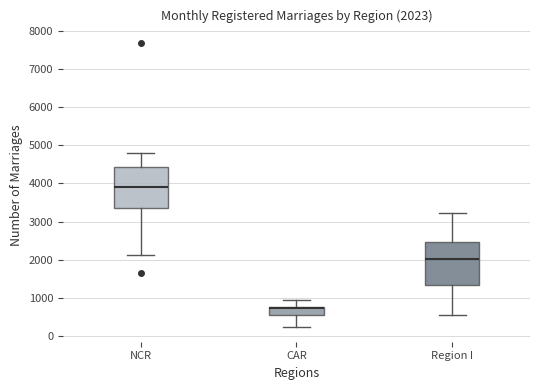

Which box has the lowest median line?

CAR